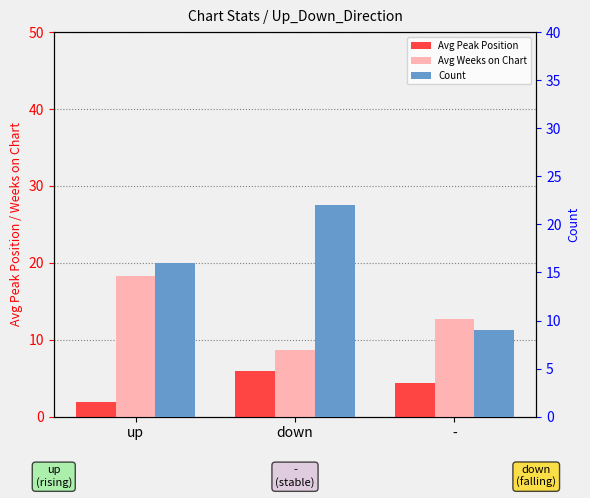

Count the Avg Peak Position values in the range 1 to 5.

2